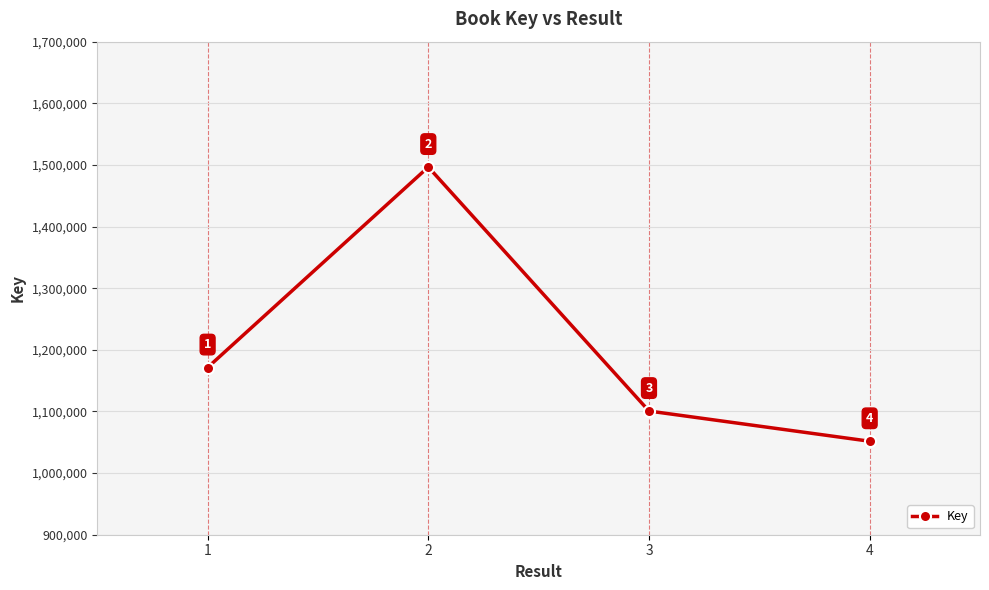

What is the ratio of the value at 2 to the value at 1?

1.3